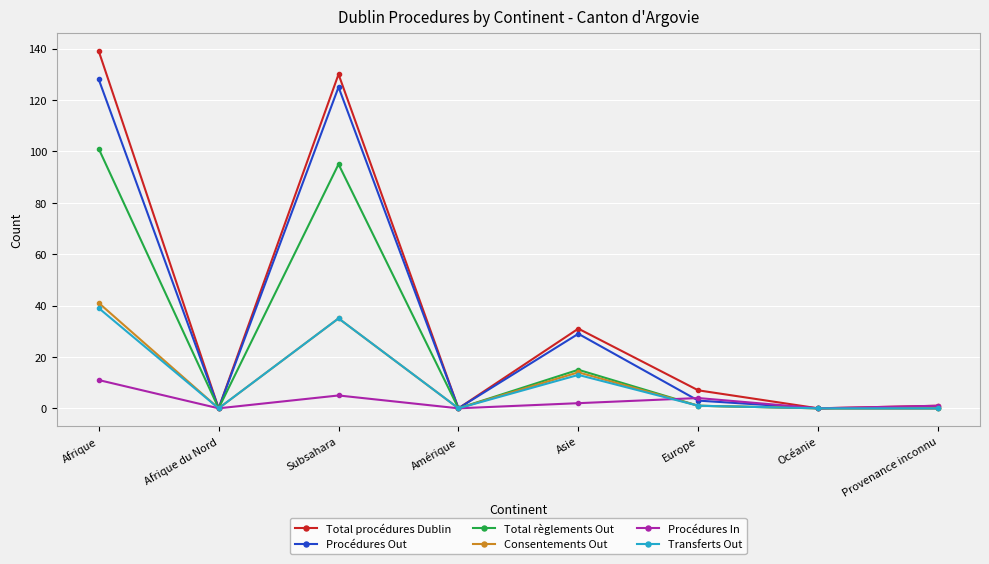

Count the number of data series in this chart.

6